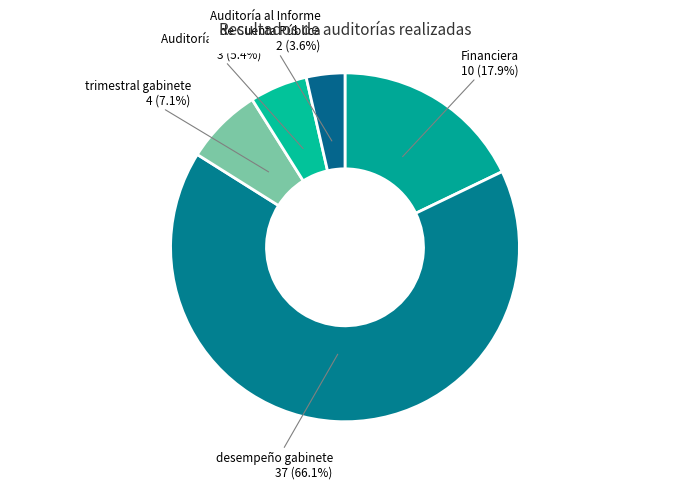

Which slice is the smallest?

Auditoría al Informe de Cuenta Pública